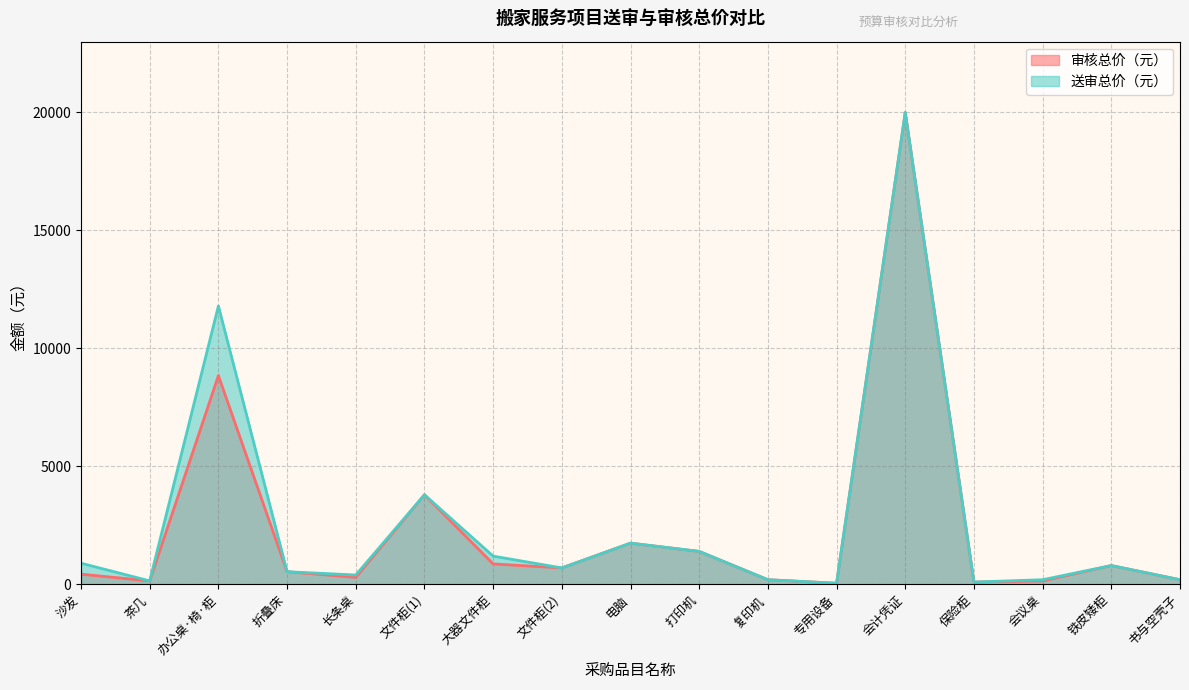

True or false: 送审总价（元） and 审核总价（元） cross at least once.

False